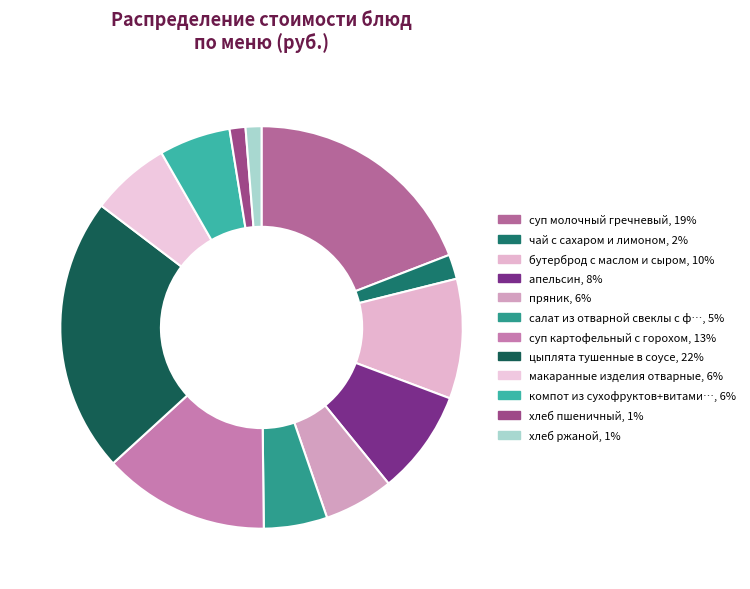

Count the number of slices in the pie.

12